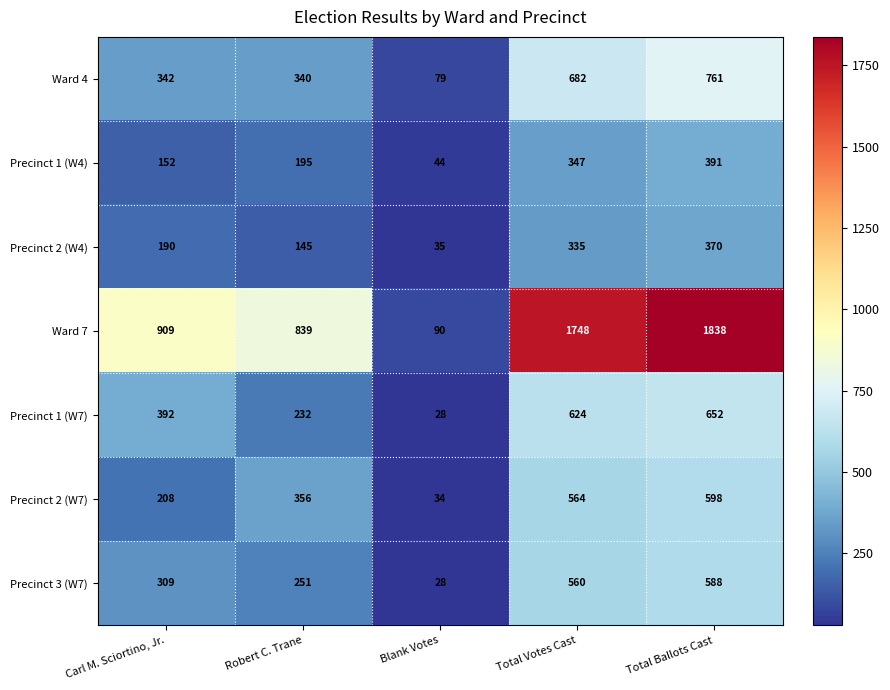

Count the number of categories in the chart.

5